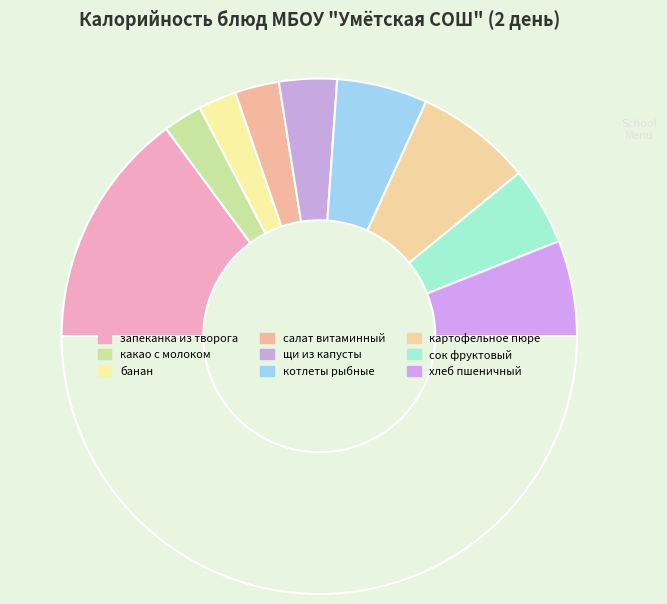

Which category has the smallest portion of the pie?

банан